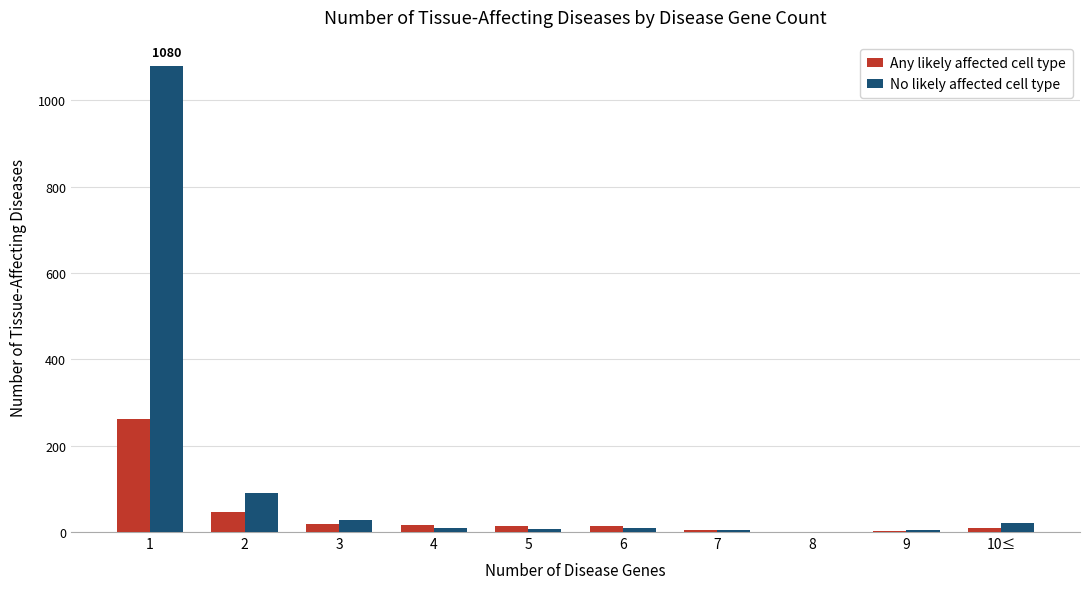

How many groups of bars are there?

10